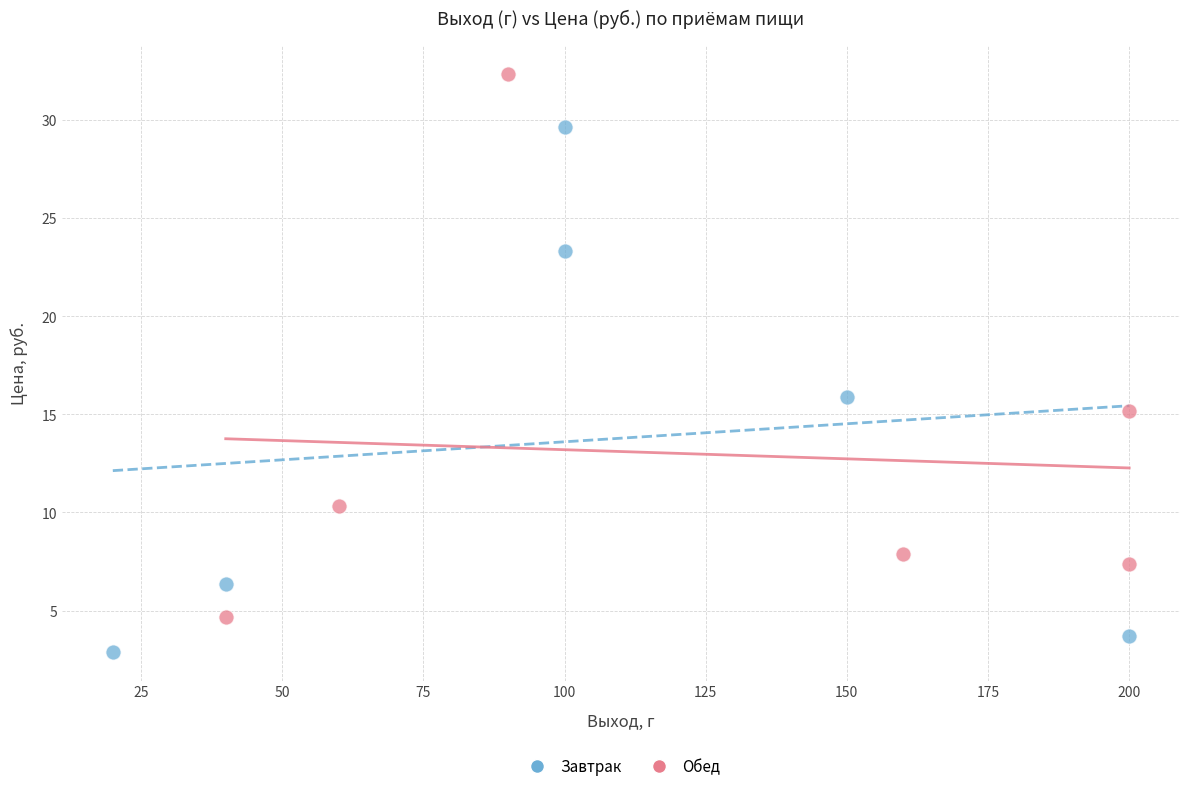

What are all the series names shown in the legend?

Завтрак, Обед